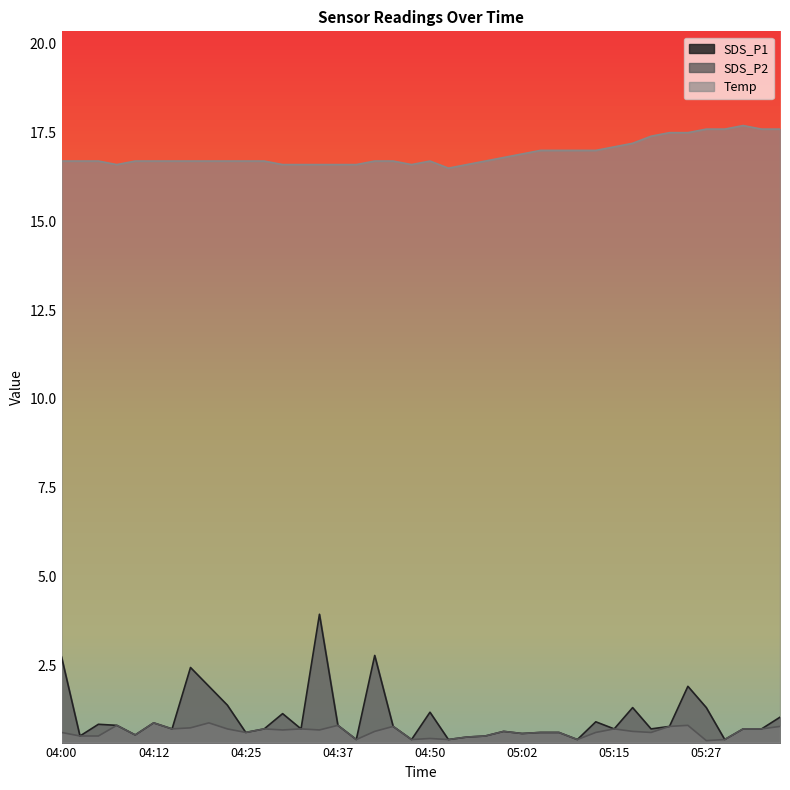

What is the highest value of the SDS_P1 series?

3.9